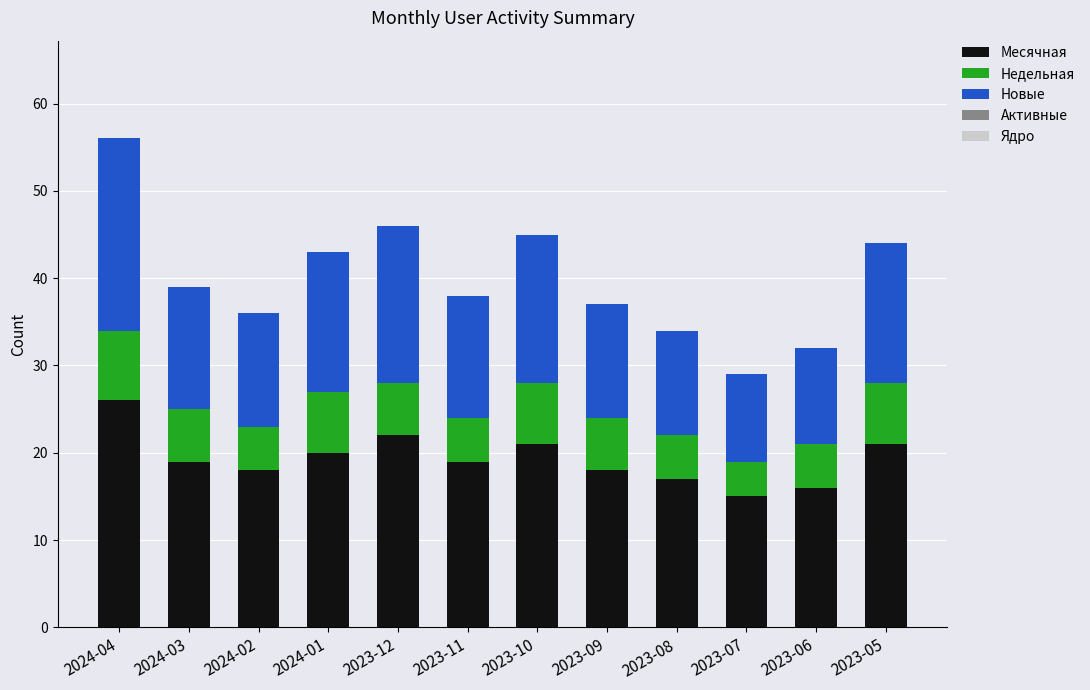

What is the difference between the Месячная values at 2024-03 and 2023-06?

3